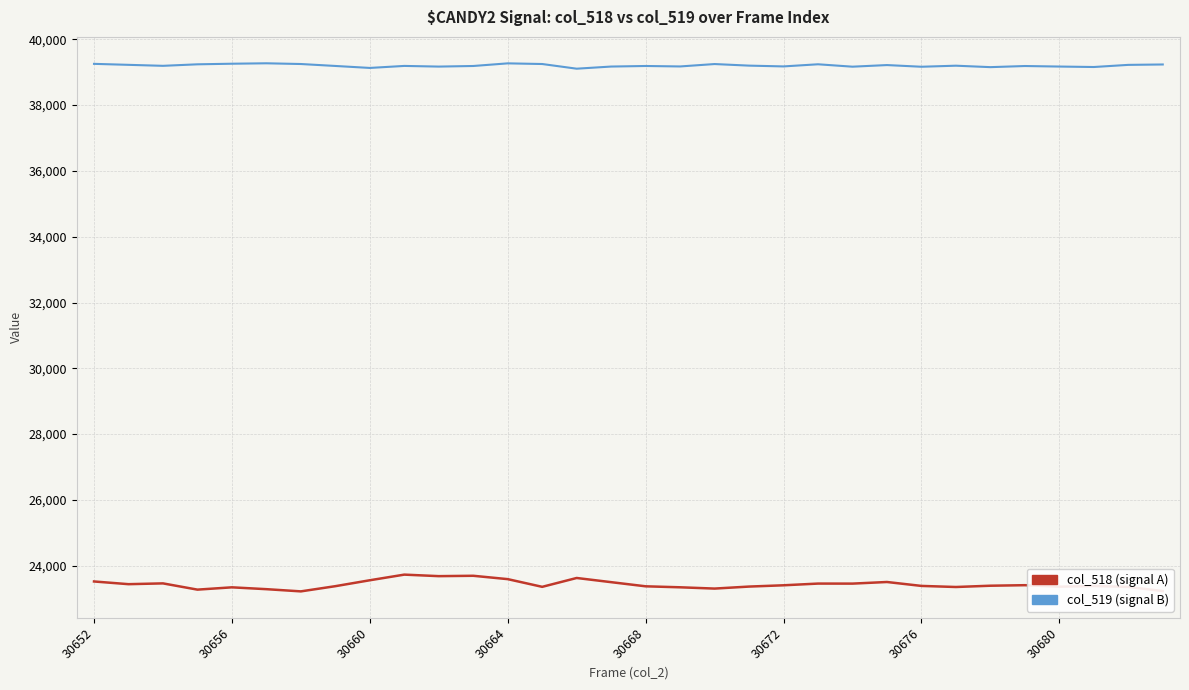

What is the smallest value displayed?

23221